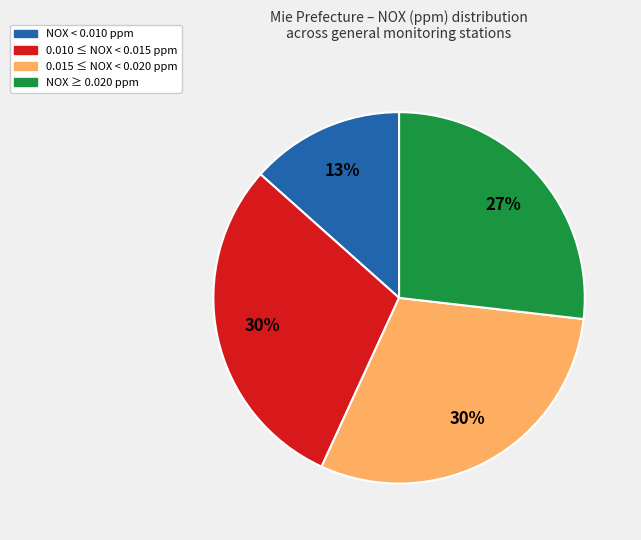

To the nearest percent, what is the average slice percentage?

25%